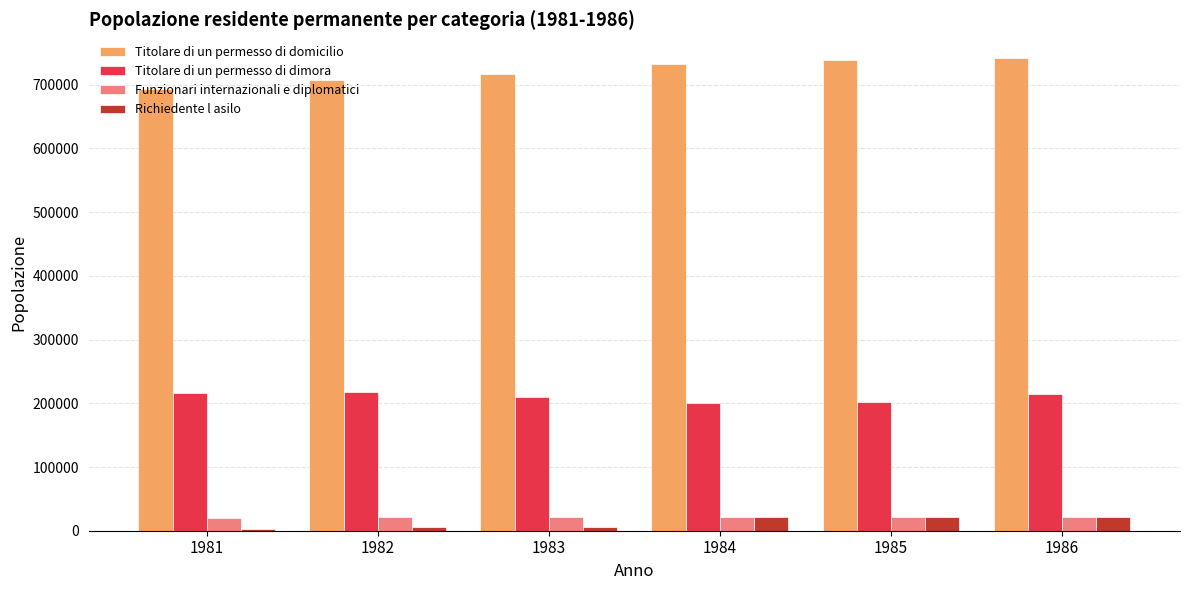

Which series has the largest total across all categories?

Titolare di un permesso di domicilio